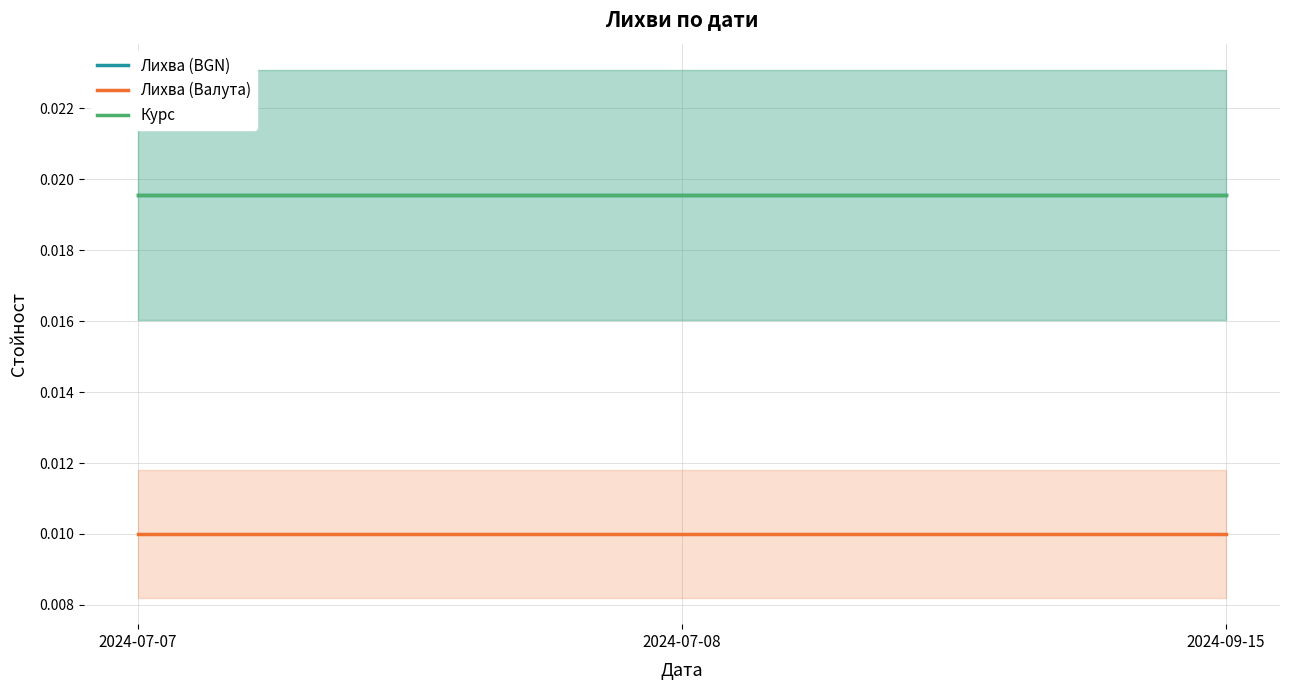

What are all the series names shown in the legend?

Лихва (BGN), Лихва (Валута), Курс